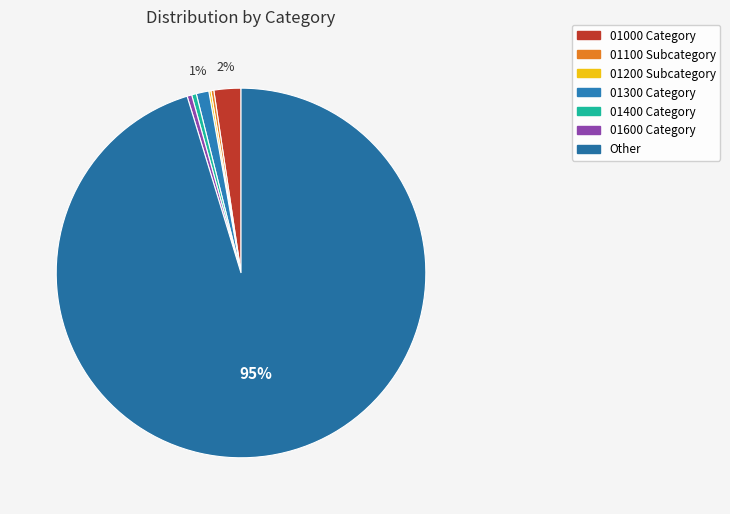

Which slice is the smallest?

01200